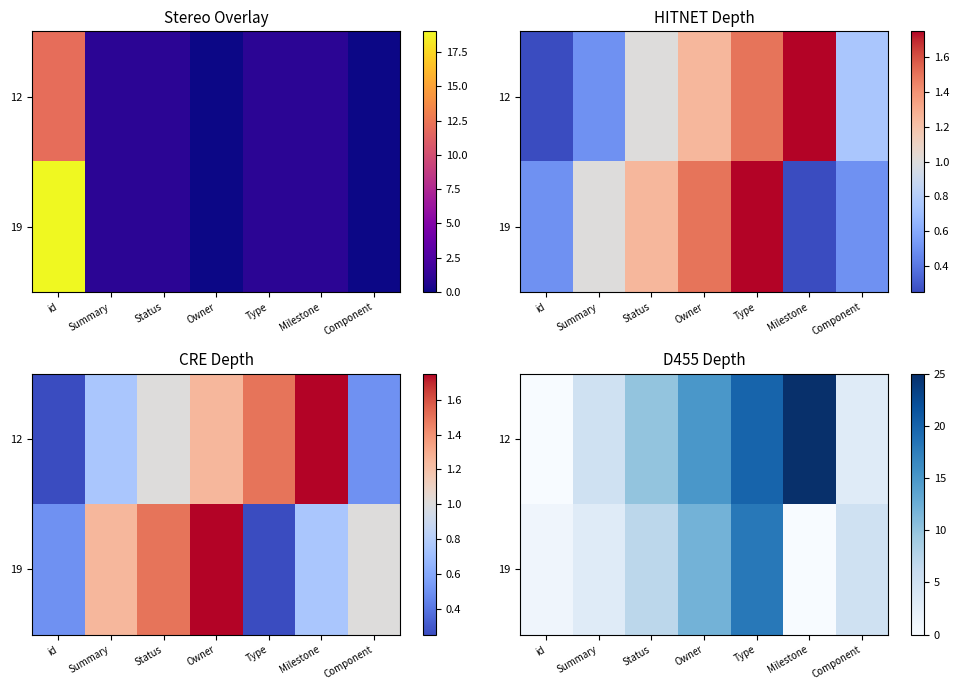

What is the difference between the second highest and second lowest values in the 12 series?

17